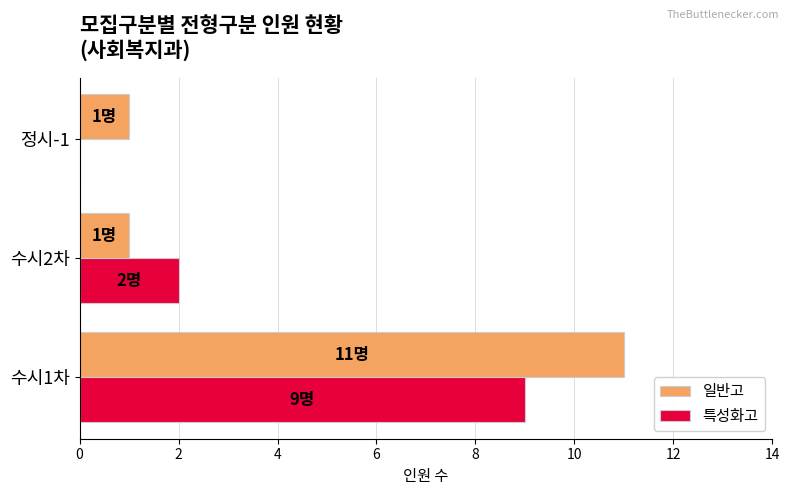

Which category has the highest value in the 일반고 series?

수시1차